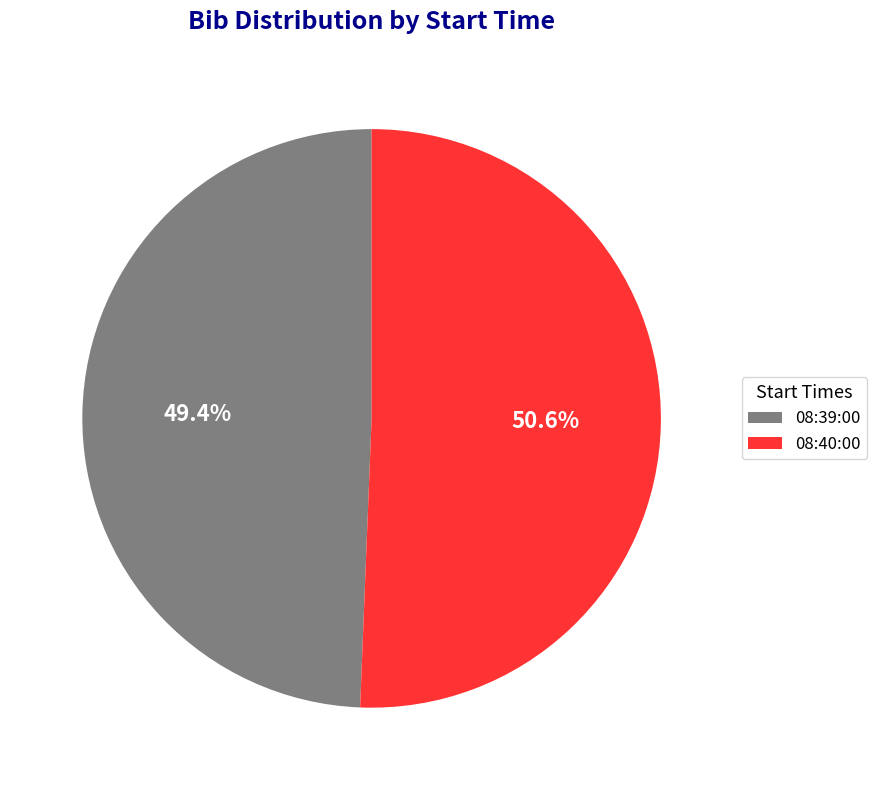

To the nearest percent, what percentage of the pie is 08:39:00?

49%